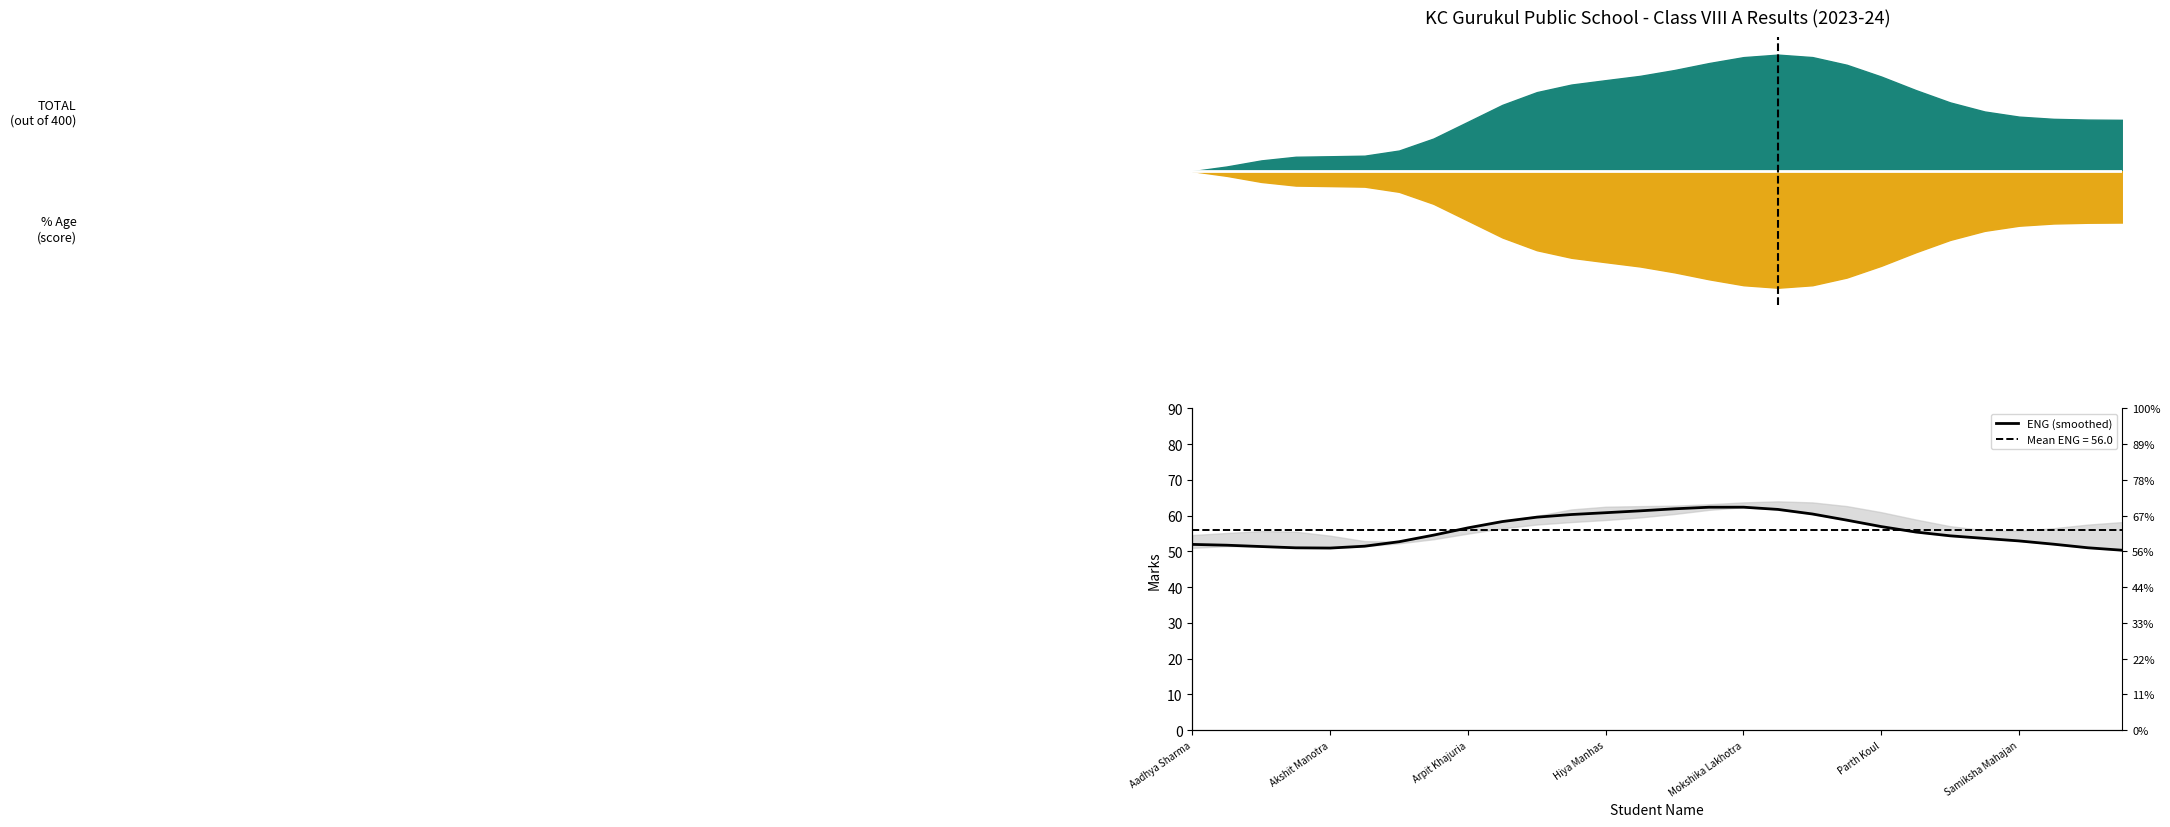

How many distinct data groups are displayed?

1